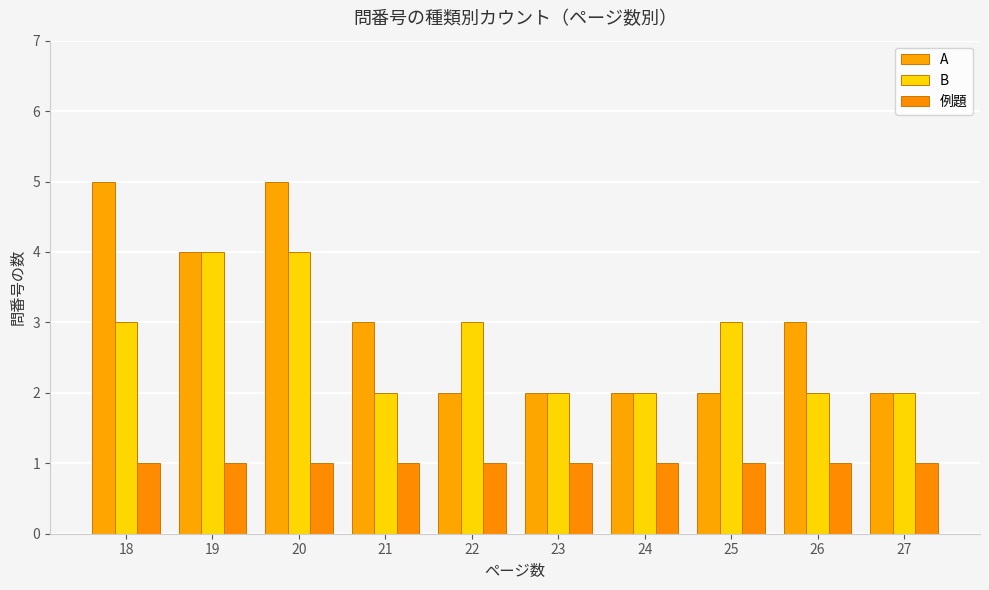

Reading left to right, transcribe all the data shown in this chart.

A: 18=5	19=4	20=5	21=3	22=2	23=2	24=2	25=2	26=3	27=2
B: 18=3	19=4	20=4	21=2	22=3	23=2	24=2	25=3	26=2	27=2
例題: 18=1	19=1	20=1	21=1	22=1	23=1	24=1	25=1	26=1	27=1